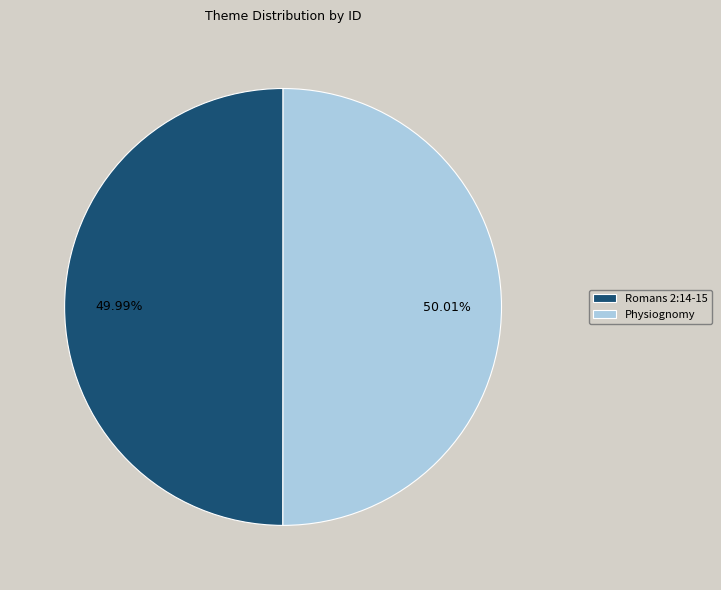

Does any single category account for the majority?

Yes